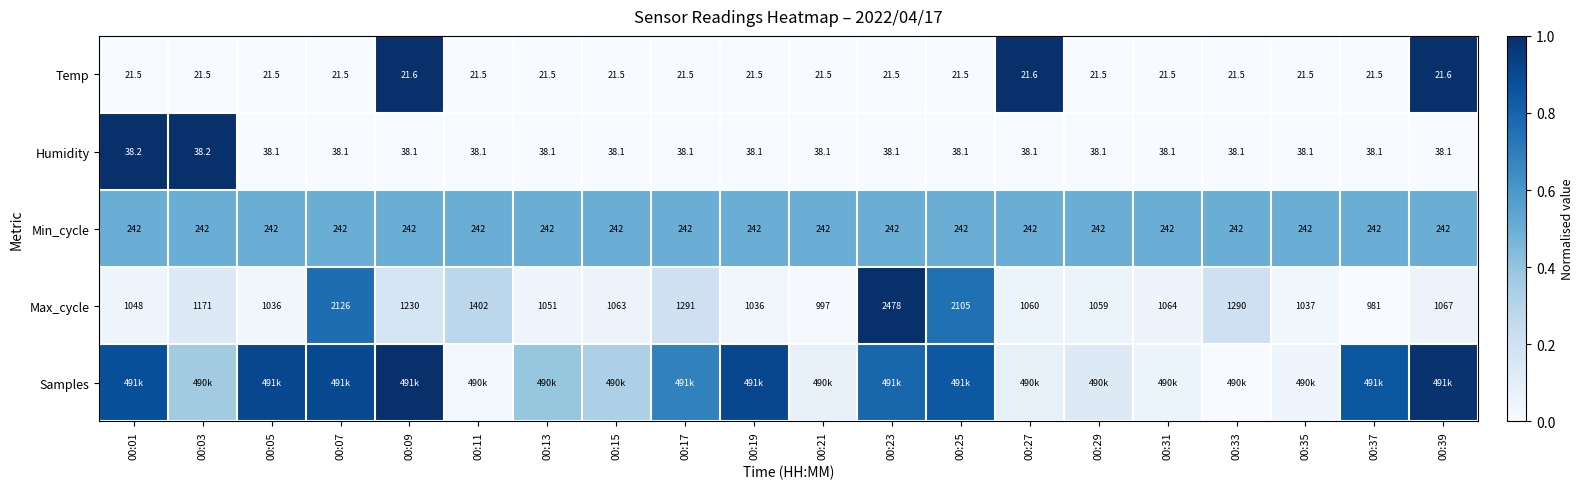

The Min_cycle series shows 0.8 at 00:39. True or false?

False